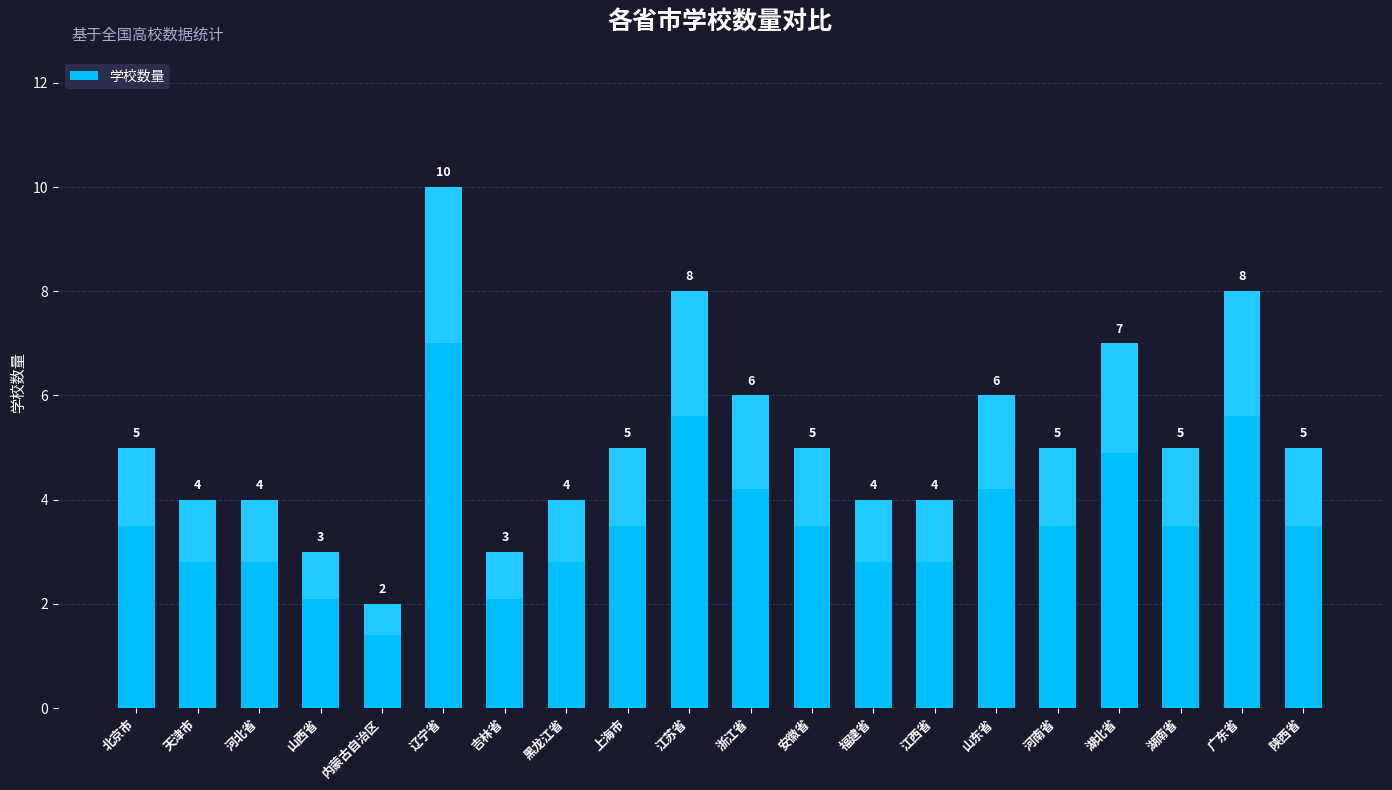

How many bars are there in total?

20